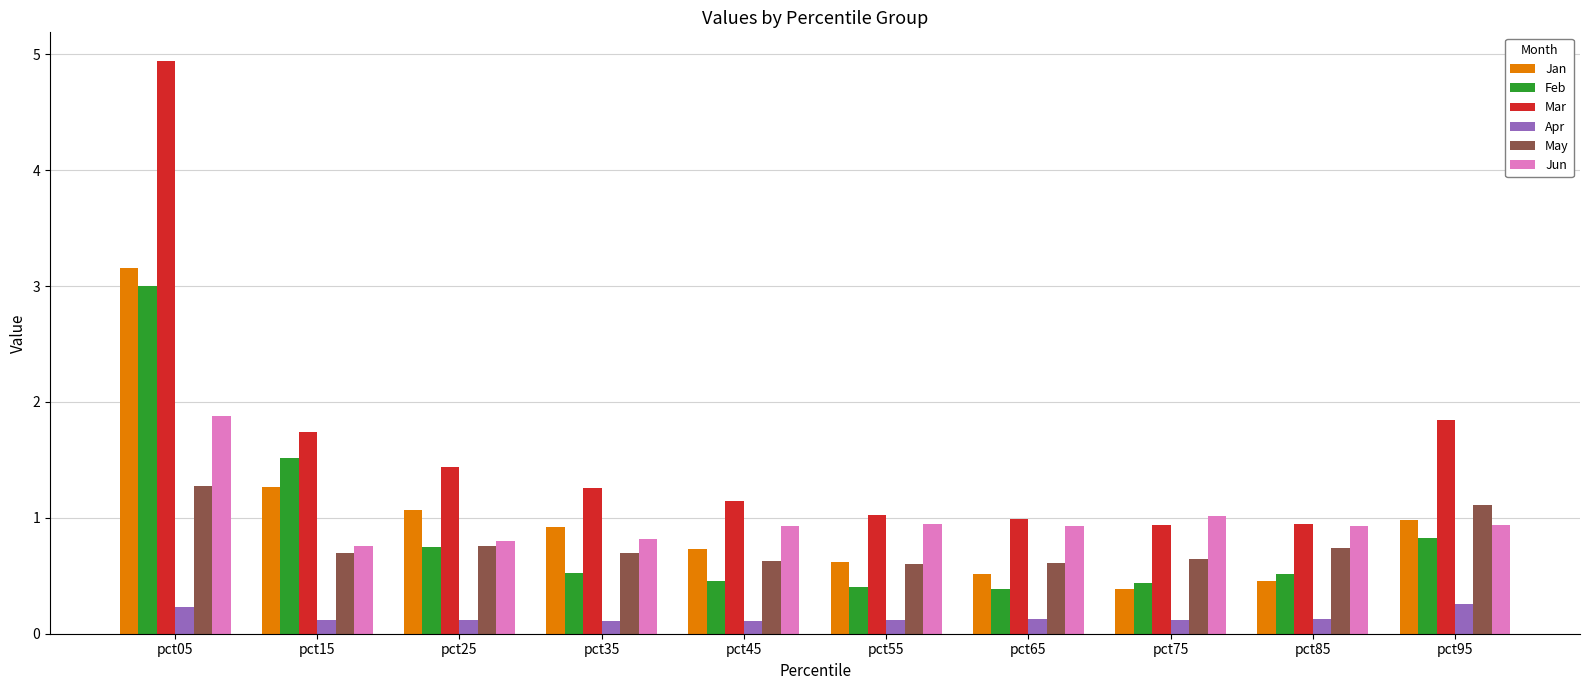

What is the minimum value for Jan?

0.4